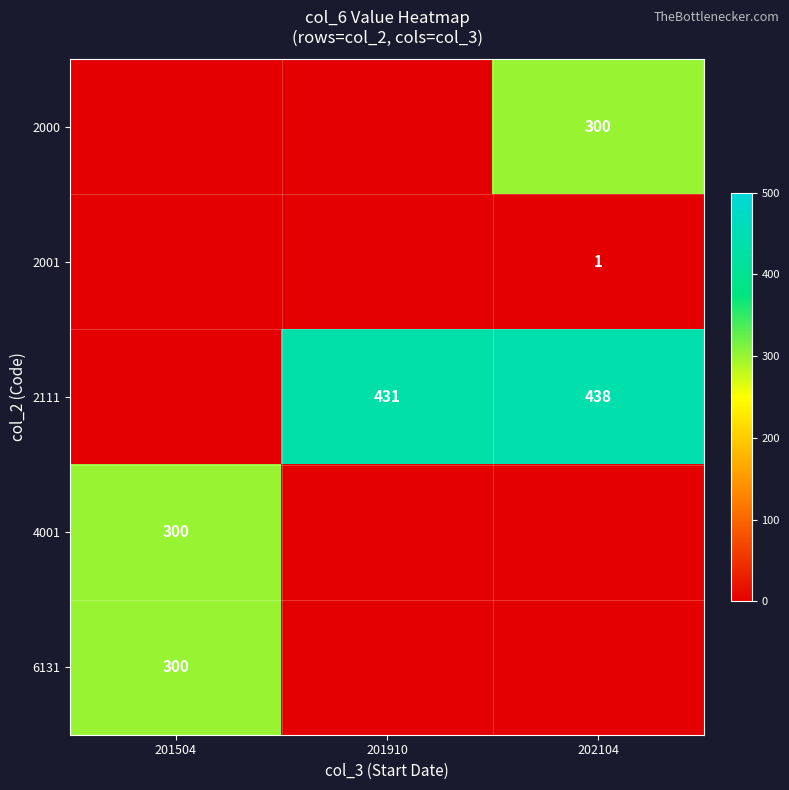

True or false: 2000 has a value of 300 at 202104.

True